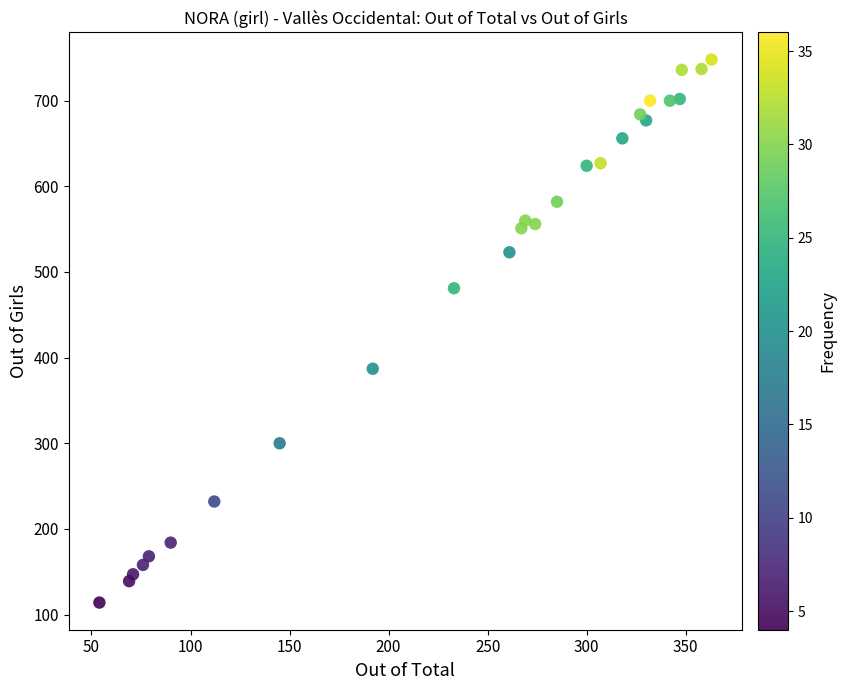

What is the range of Y values (max minus min)?

634